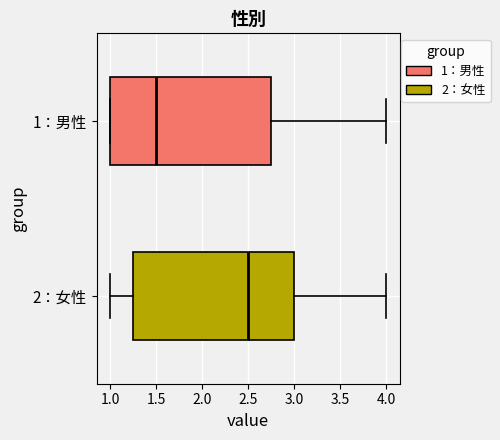

Reading bottom to top, transcribe this box plot: for each box, give where its median line is, the range the box spans, and where its two whiskers end, as read against the x-axis. The values are not printed on the chart, so give them approximately, as read against the axis.

2：女性: median 2.50, box 1.25 to 3.00, whiskers 1.00 to 4.00
1：男性: median 1.50, box 1.00 to 2.75, whiskers 1.00 to 4.00